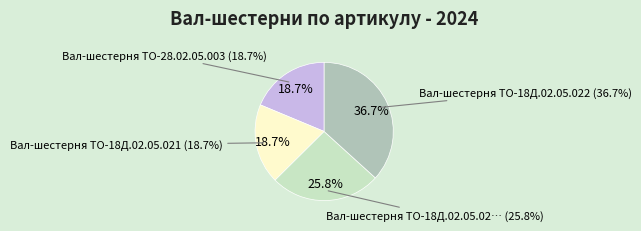

What is the total percentage of Вал-шестерня ТО-28.02.05.003 and Вал-шестерня ТО-18Д.02.05.022?

55.4%